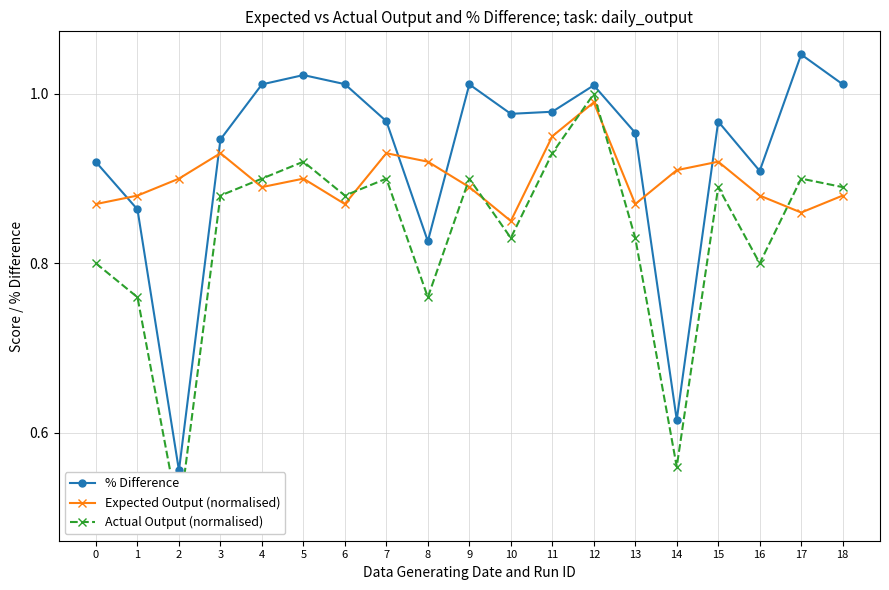

Between 1 and 6, which is larger?

6